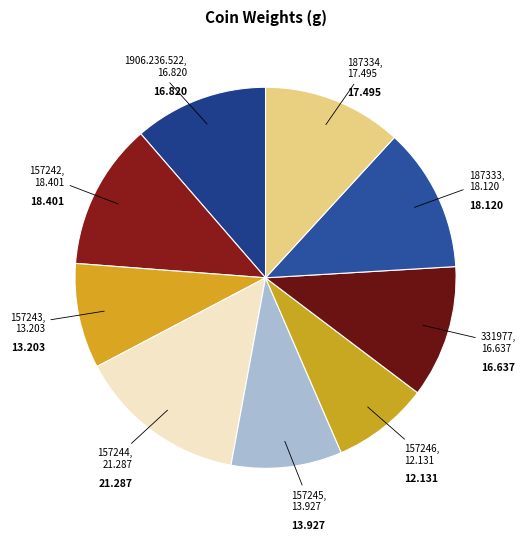

How many slices are in this pie chart?

9